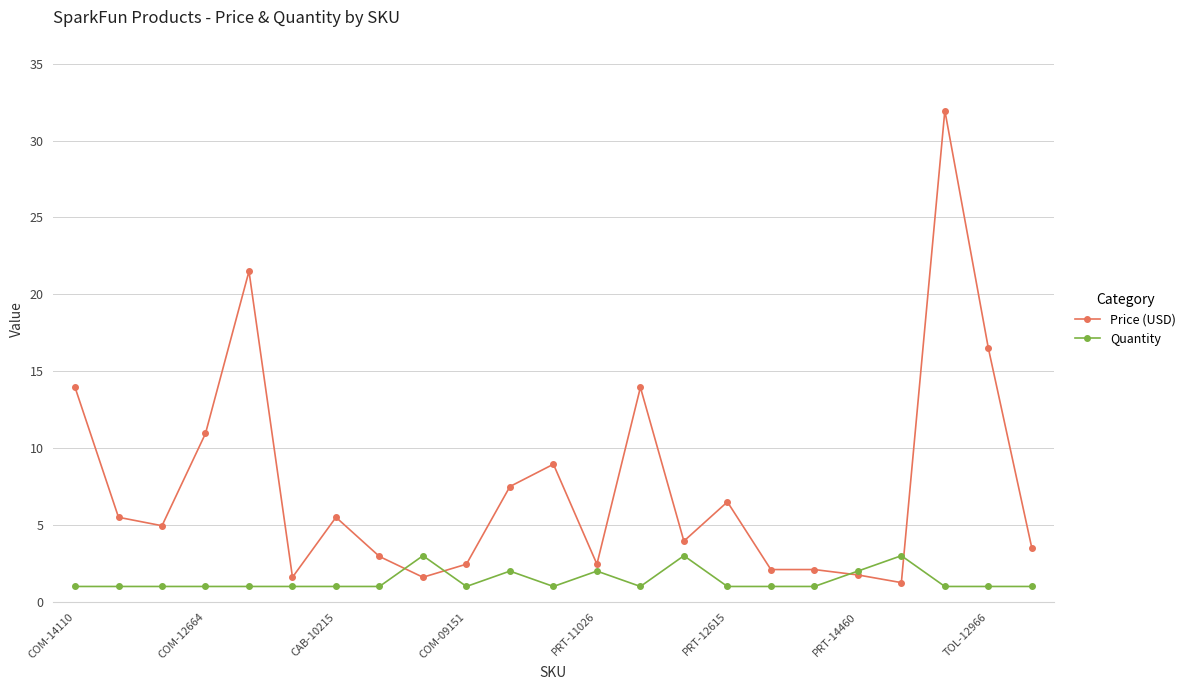

Does the chart display data point markers on the line(s)?

Yes